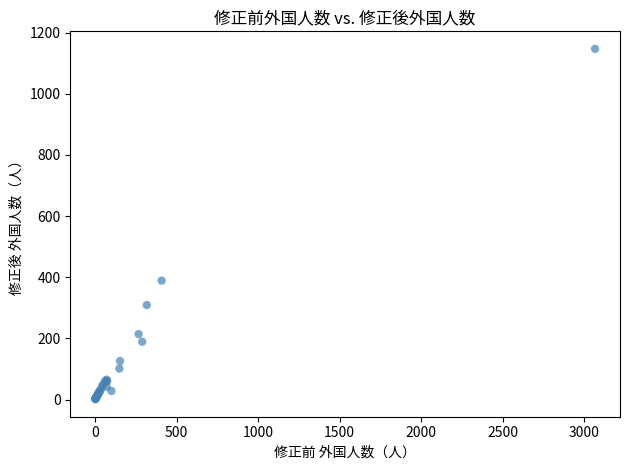

What Y value in the scatter plot is closest to 574?

389